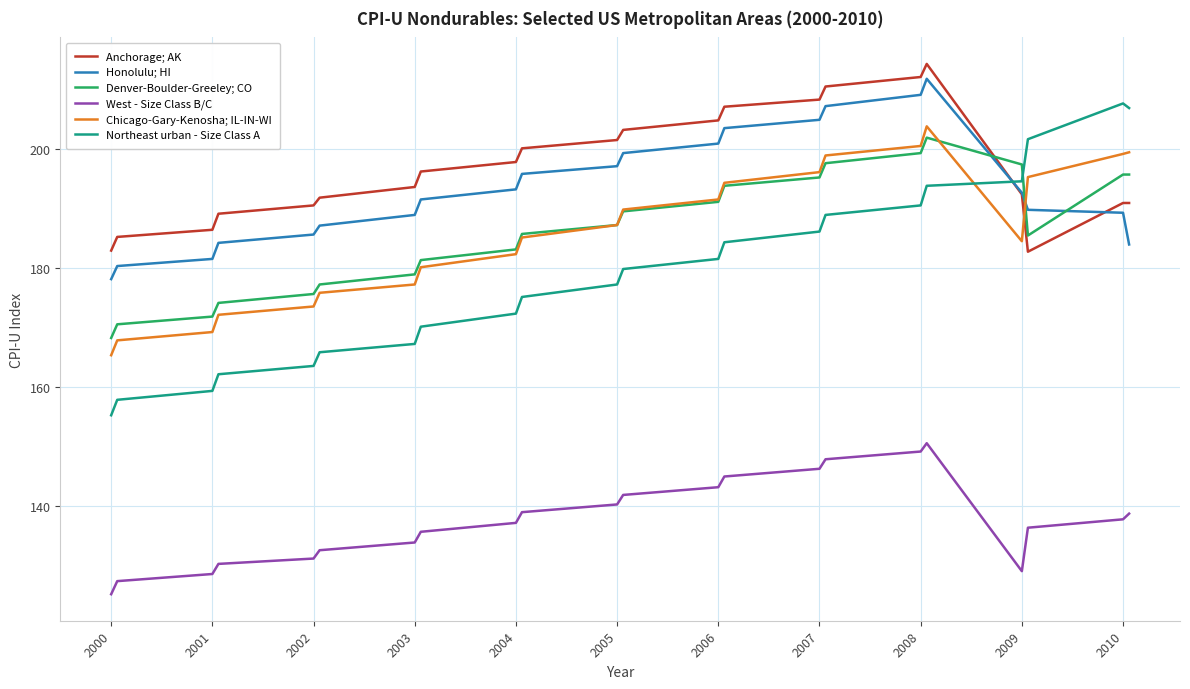

What is the maximum value for Anchorage; AK?

214.3